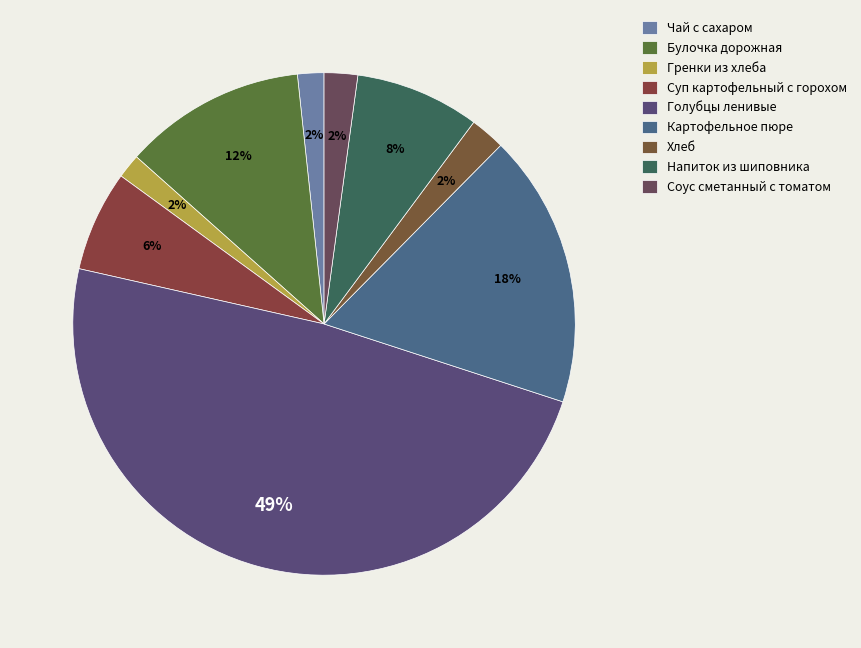

Count the number of slices in the pie.

9